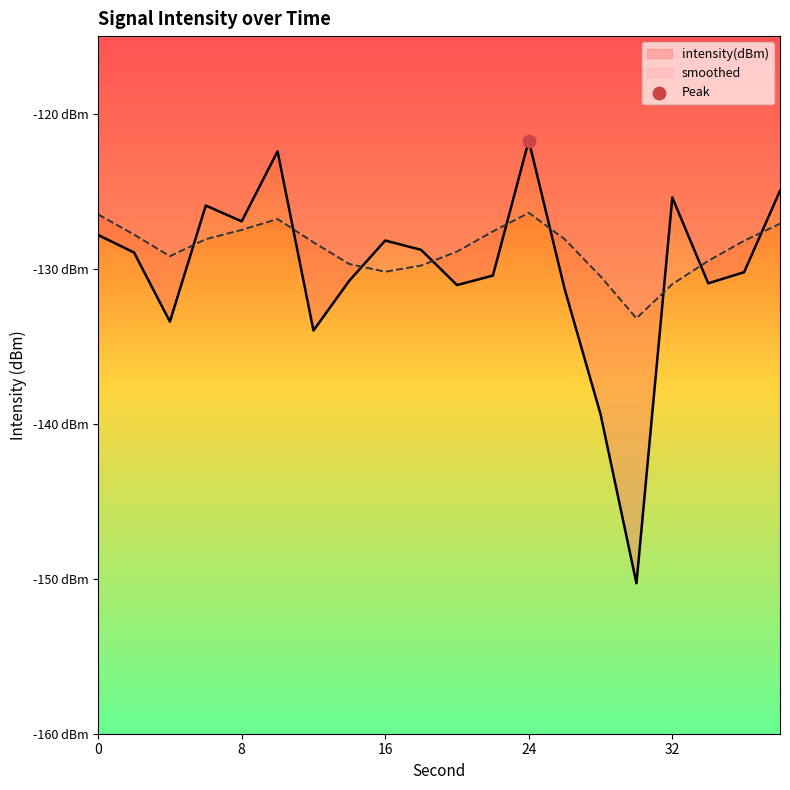

At which category is the sum across all series the highest?

24